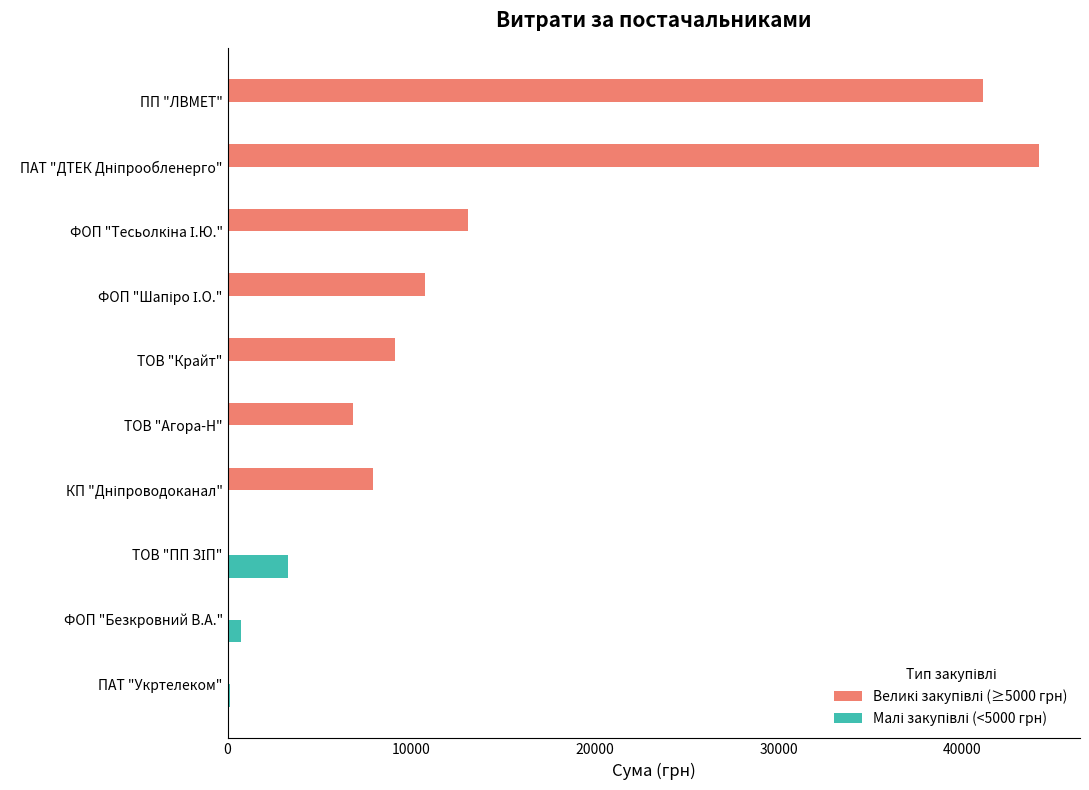

What is the greatest value displayed?

44185.6